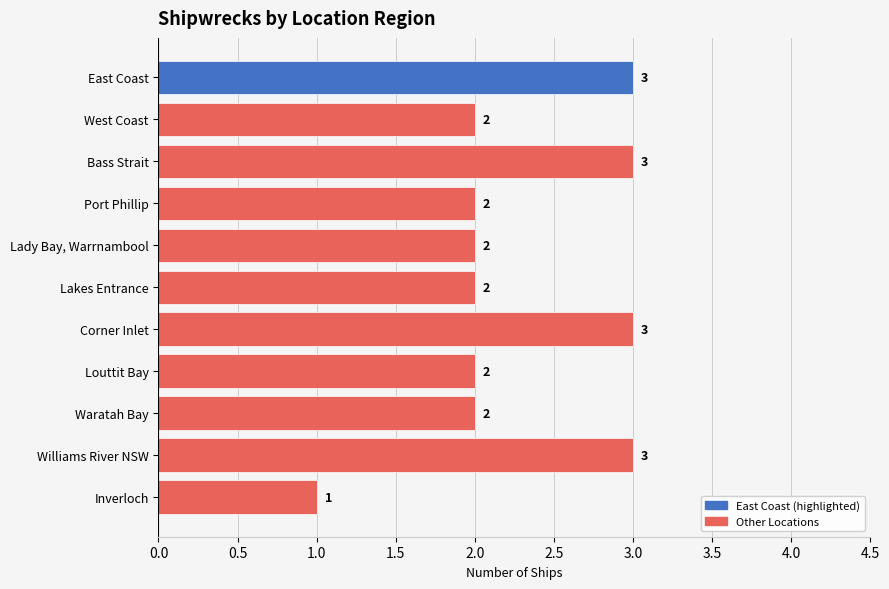

Which category has the lowest value across all series?

Inverloch